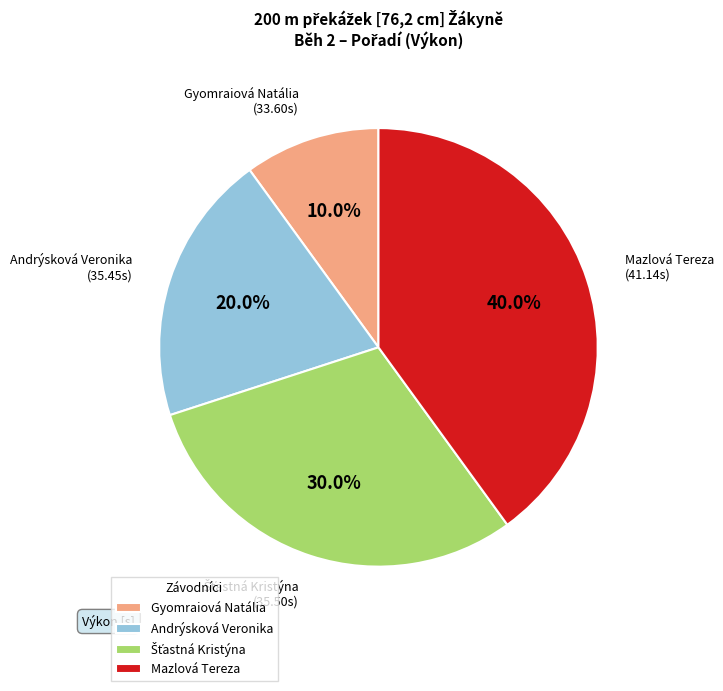

To the nearest percent, what is the difference between the Mazlová Tereza and Andrýsková Veronika slice percentages?

20%